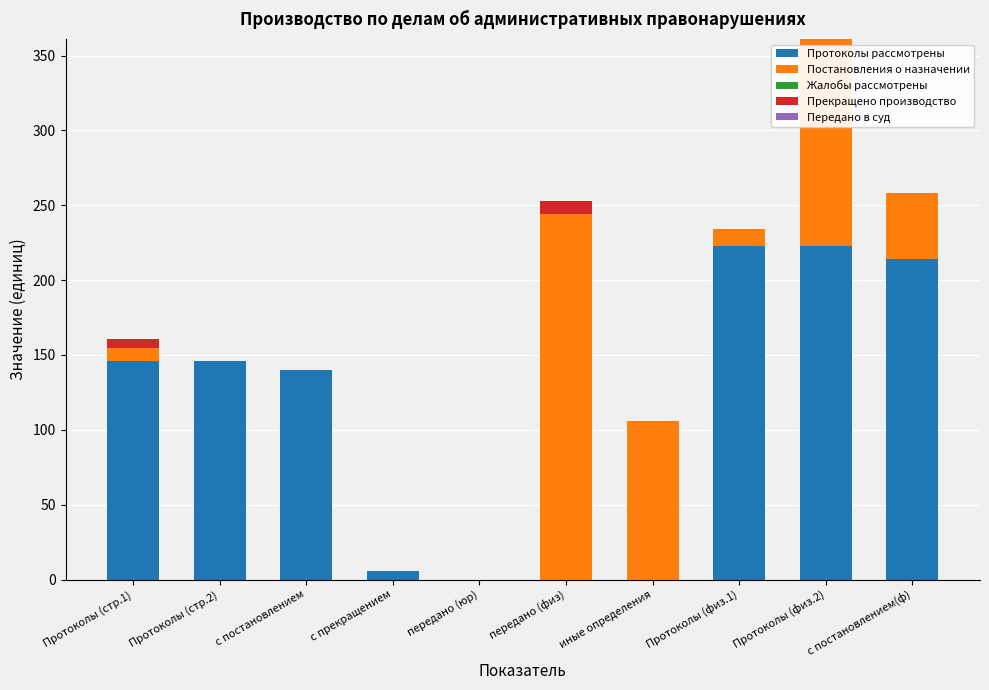

Is it true that Протоколы рассмотрены equals 140 at с постановлением?

True